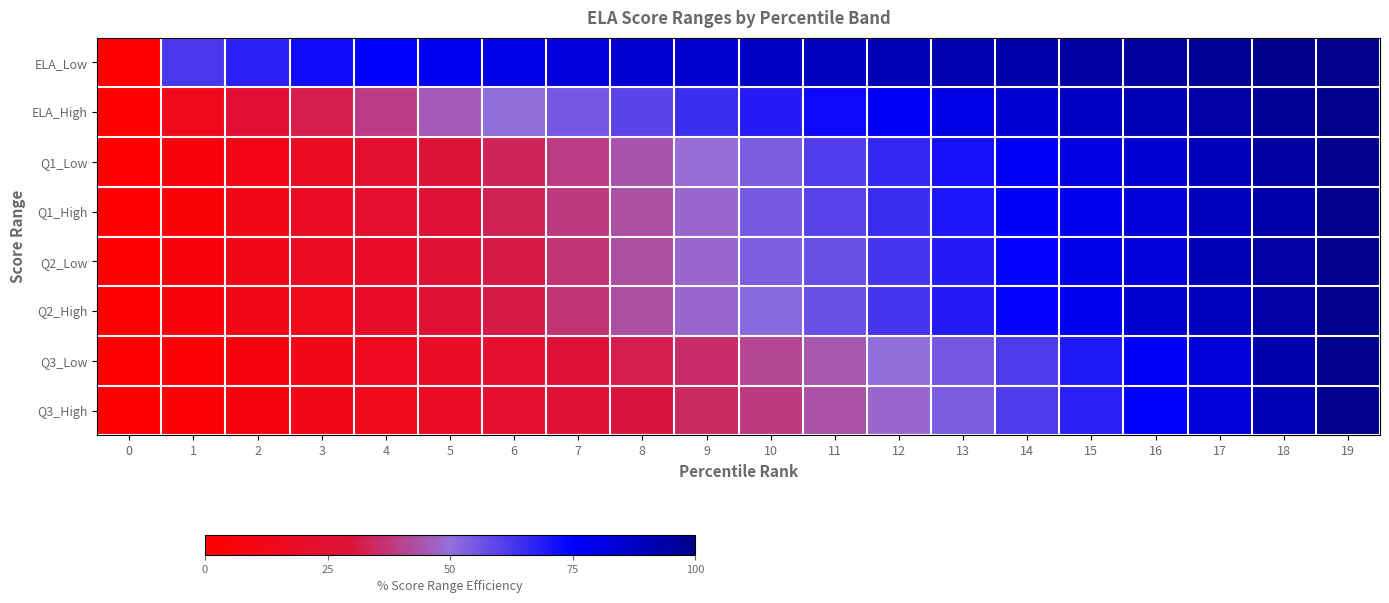

Reading right to left, list all the values displayed in this chart.

ELA_Low: 19=100.0	18=98.9	17=97.4	16=96.3	15=94.8	14=93.4	13=92.0	12=90.5	11=88.8	10=87.4	9=85.4	8=83.7	7=81.7	6=79.9	5=77.4	4=74.8	3=72.2	2=67.9	1=62.2	0=0.0
ELA_High: 19=100.0	18=97.1	17=94.1	16=90.4	15=87.5	14=83.8	13=80.1	12=76.5	11=72.8	10=68.4	9=64.7	8=59.6	7=55.1	6=50.0	5=45.6	4=39.0	3=32.4	2=25.7	1=14.7	0=0.0
Q1_Low: 19=100.0	18=94.9	17=89.8	16=84.7	15=81.4	14=76.3	13=71.2	12=66.1	11=61.0	10=54.2	9=49.2	8=44.1	7=39.0	6=33.9	5=28.8	4=23.7	3=16.9	2=10.2	1=5.1	0=0.0
Q1_High: 19=100.0	18=93.3	17=88.3	16=83.3	15=78.3	14=75.0	13=70.0	12=65.0	11=60.0	10=55.0	9=48.3	8=43.3	7=38.3	6=33.3	5=28.3	4=23.3	3=18.3	2=11.7	1=5.0	0=0.0
Q2_Low: 19=100.0	18=94.4	17=90.7	16=83.3	15=79.6	14=74.1	13=68.5	12=63.0	11=57.4	10=53.7	9=48.1	8=42.6	7=37.0	6=31.5	5=25.9	4=20.4	3=16.7	2=11.1	1=5.6	0=0.0
Q2_High: 19=100.0	18=94.4	17=88.9	16=85.2	15=77.8	14=74.1	13=68.5	12=63.0	11=57.4	10=51.9	9=48.1	8=42.6	7=37.0	6=31.5	5=25.9	4=20.4	3=14.8	2=11.1	1=5.6	0=0.0
Q3_Low: 19=100.0	18=92.3	17=83.3	16=75.6	15=69.2	14=61.5	13=55.1	12=50.0	11=44.9	10=41.0	9=35.9	8=32.1	7=28.2	6=23.1	5=19.2	4=15.4	3=11.5	2=7.7	1=3.8	0=0.0
Q3_High: 19=100.0	18=90.4	17=83.1	16=74.7	15=67.5	14=61.4	13=54.2	12=48.2	11=43.4	10=38.6	9=34.9	8=30.1	7=26.5	6=22.9	5=18.1	4=14.5	3=10.8	2=7.2	1=3.6	0=0.0